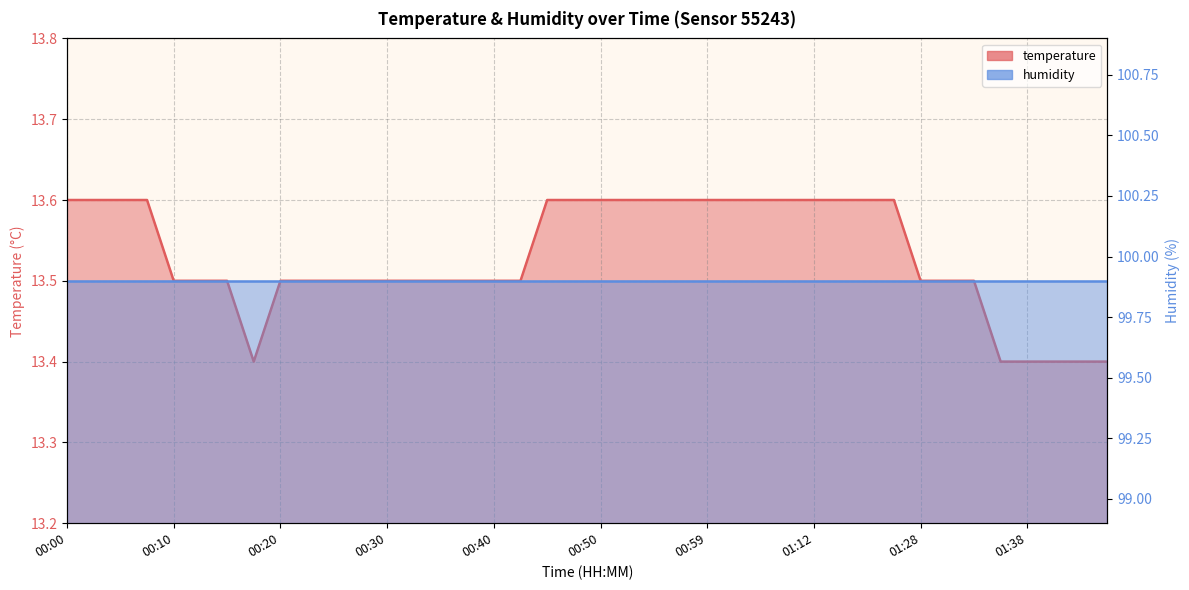

True or false: the data shows 20.8 at 00:55.

False